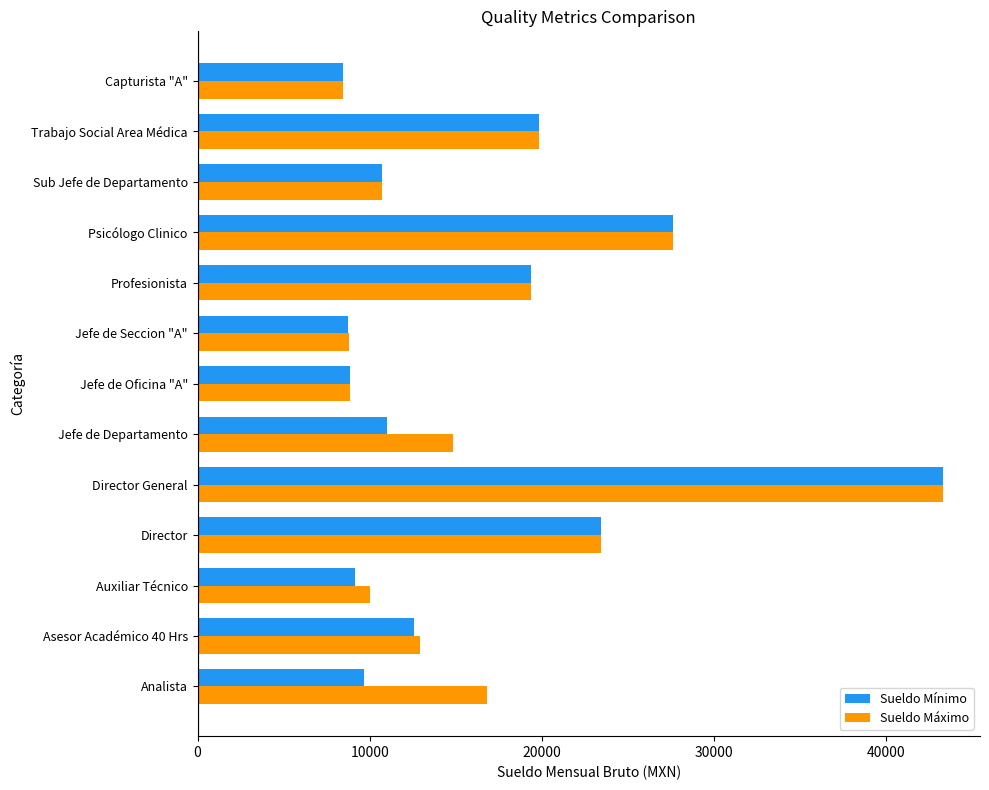

At Jefe de Departamento, list the series in order from largest to smallest.

Sueldo Máximo, Sueldo Mínimo